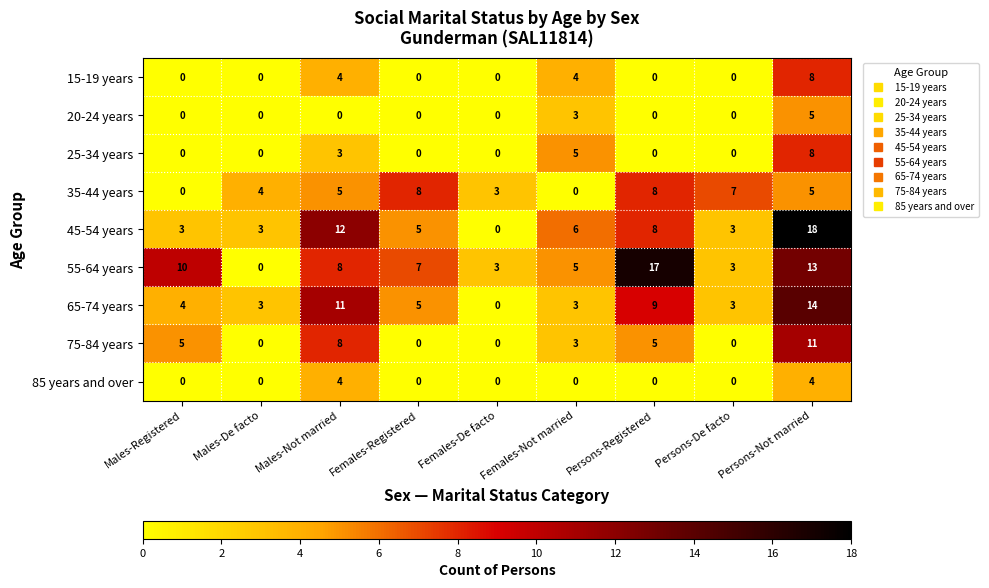

Count the number of data series in this chart.

9